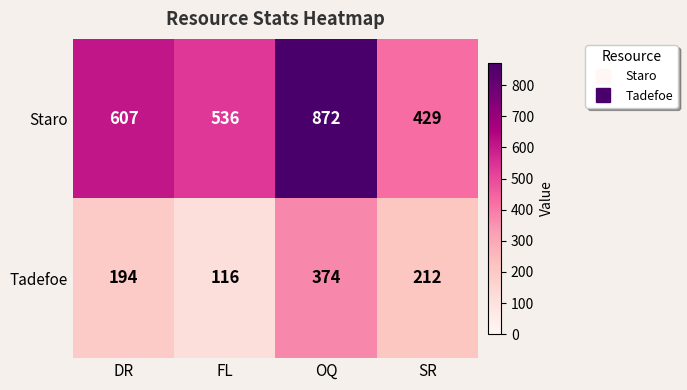

At FL, list the series in order from largest to smallest.

Staro, Tadefoe